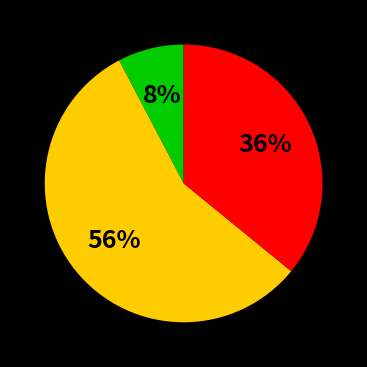

To the nearest percent, what is the average slice percentage?

33%